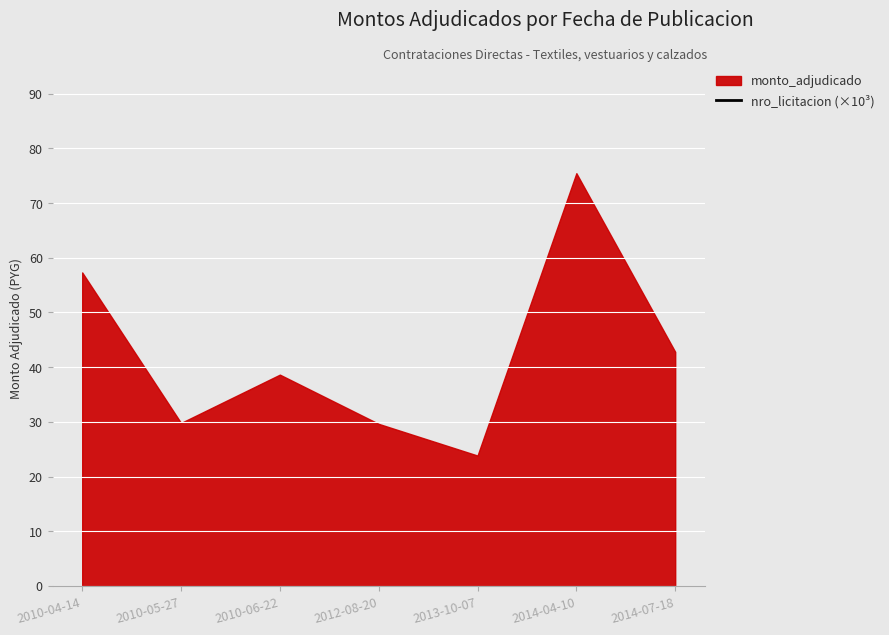

Does the chart display data point markers on the line(s)?

No